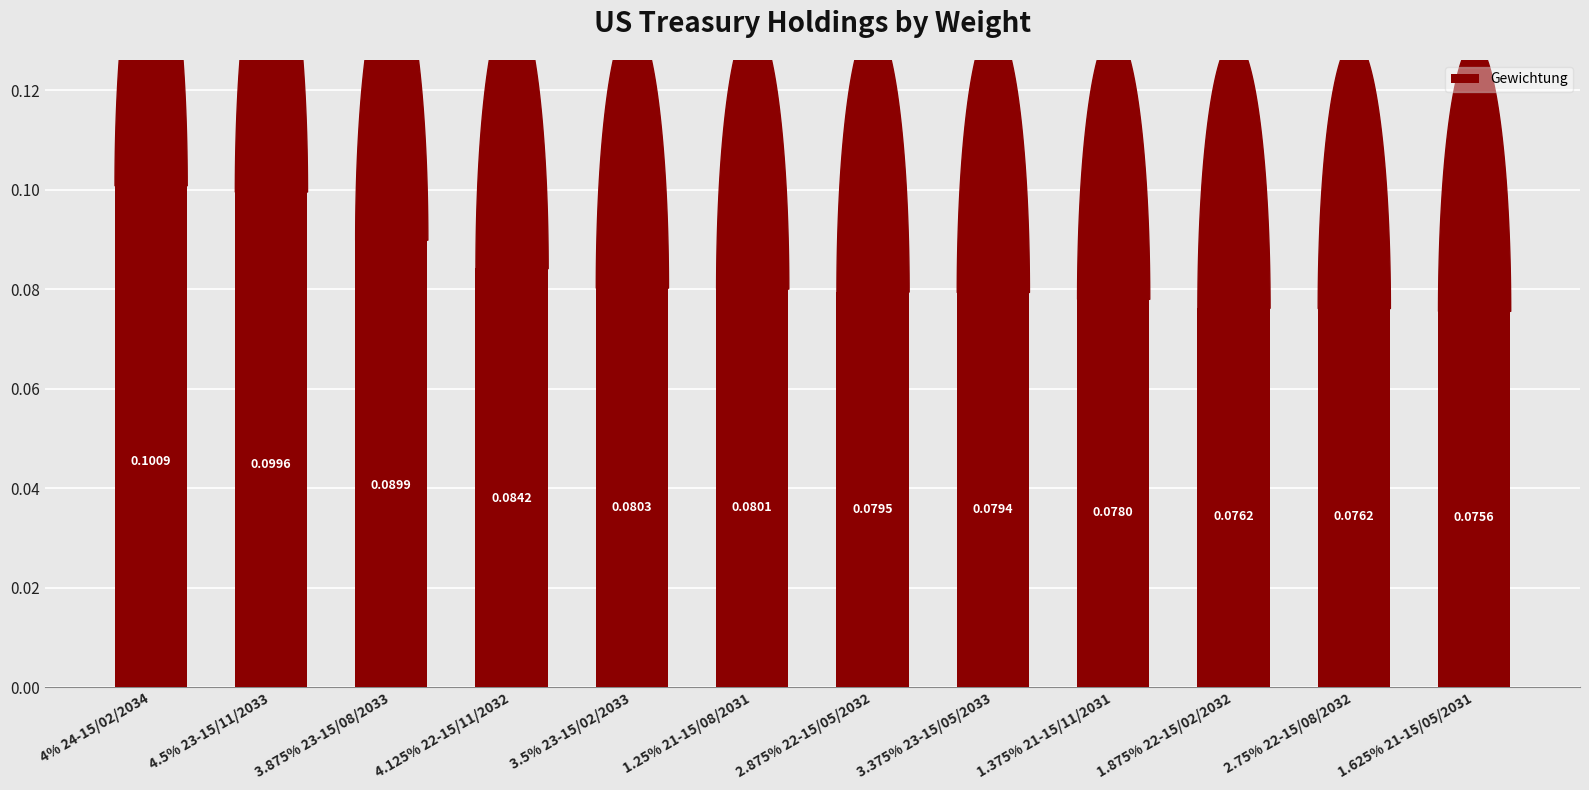

What is the sum of all values?

1.0